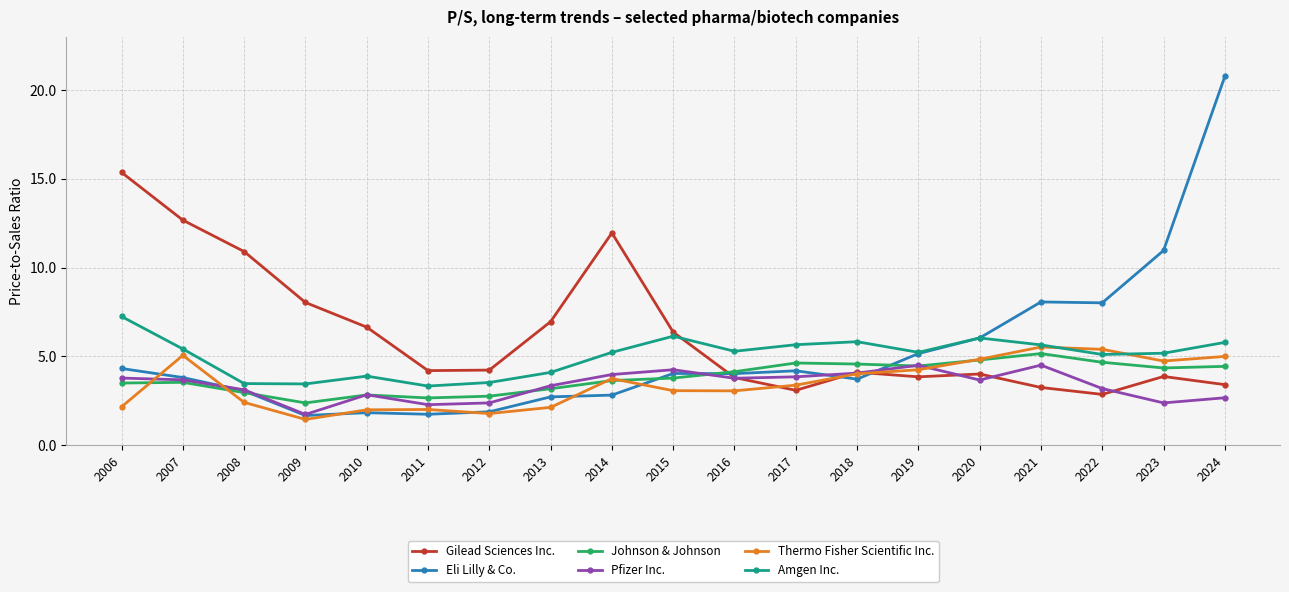

How many times do Amgen Inc. and Gilead Sciences Inc. cross each other?

1